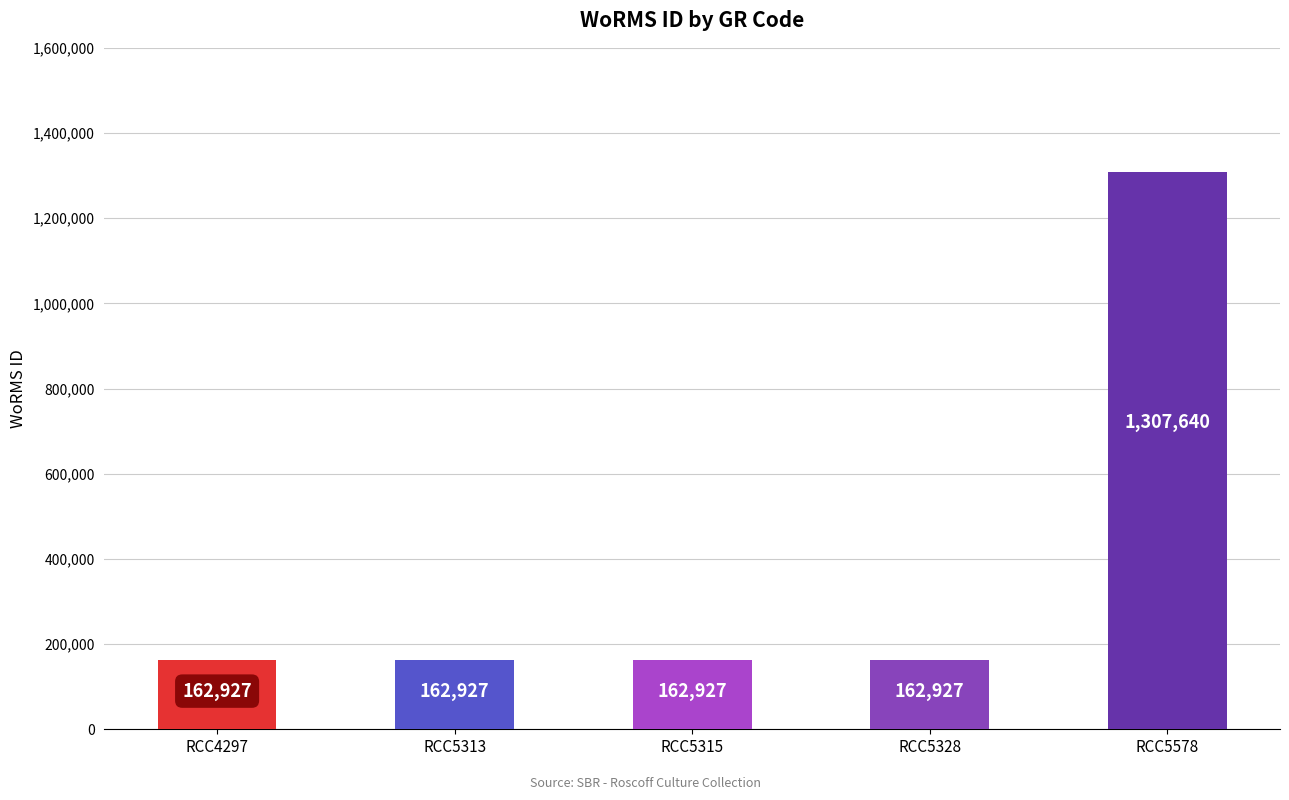

Reading left to right, transcribe all the data shown in this chart.

RCC4297=162927	RCC5313=162927	RCC5315=162927	RCC5328=162927	RCC5578=1307640